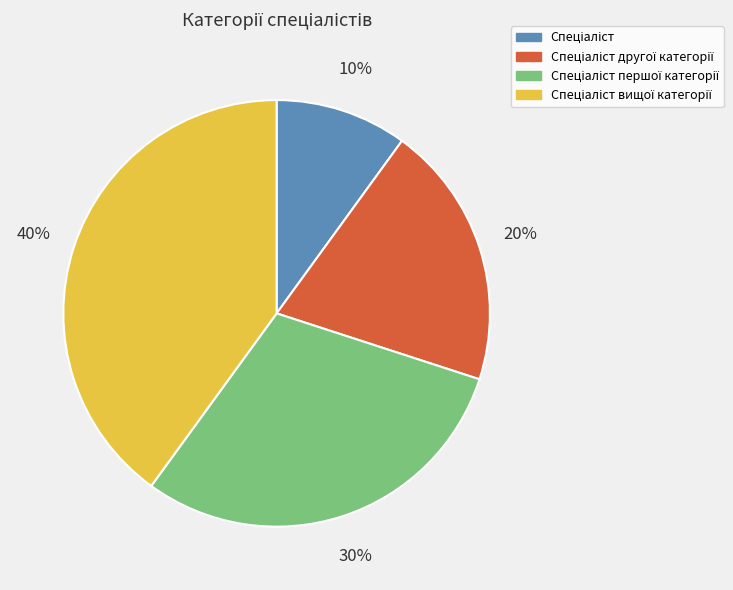

To the nearest percent, what is the average slice percentage?

25%